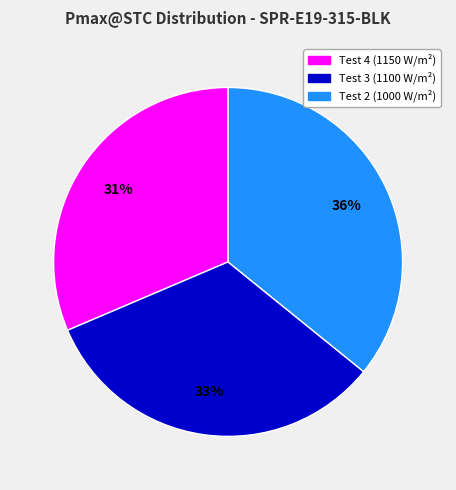

The Test 3 (1100 W/m²) slice represents 22% of the pie. True or false?

False